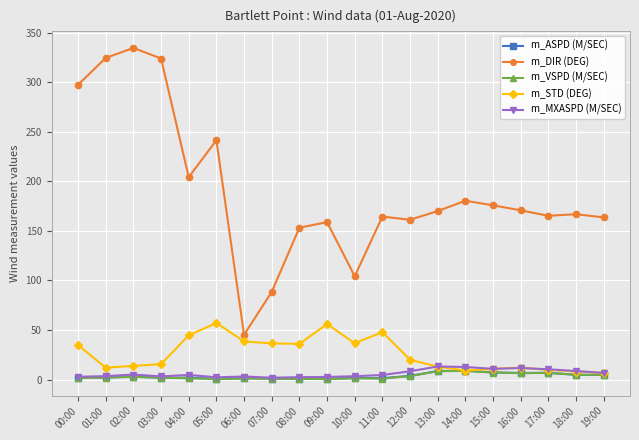

True or false: m_MXASPD (M/SEC) and m_DIR (DEG) intersect in this chart.

False